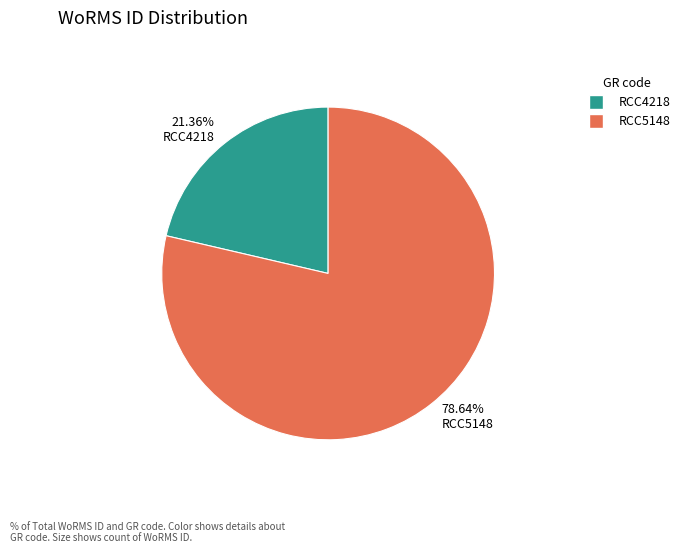

Combined, do 78.64% RCC5148 and 21.36% RCC4218 account for over 50%?

Yes